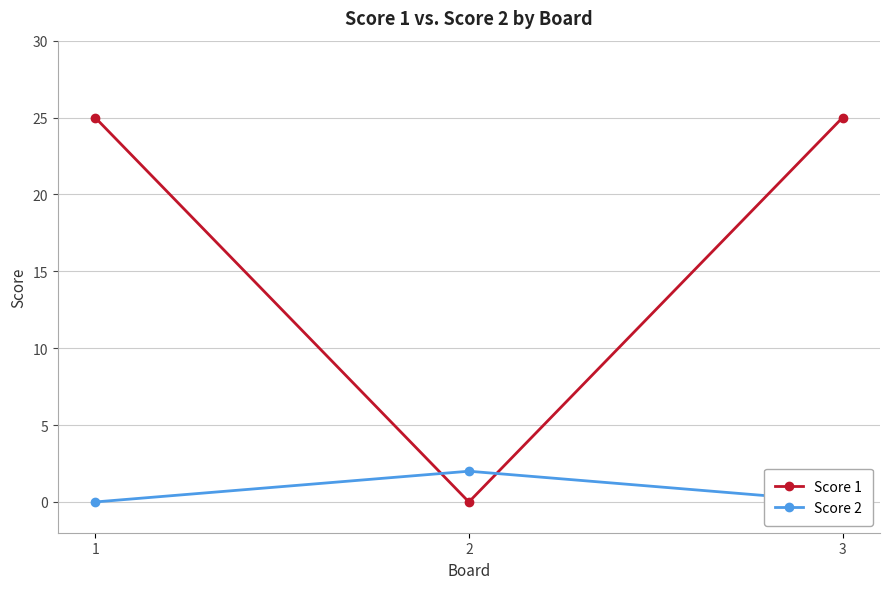

Between 2 and 3, which is larger?

3